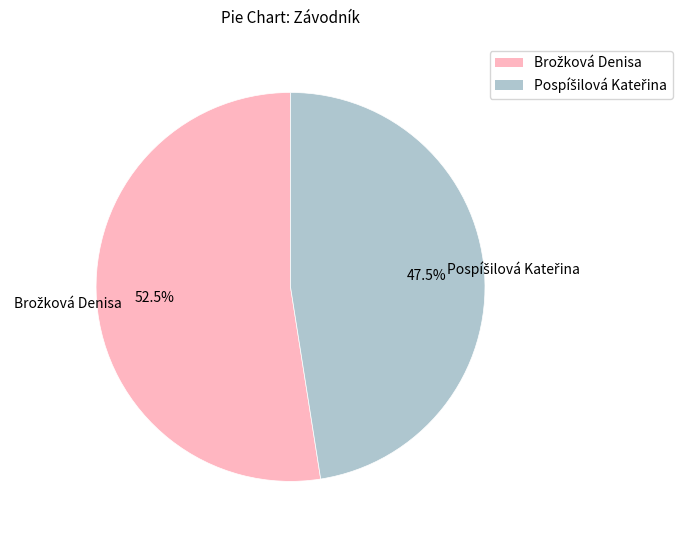

How many segments does this pie chart have?

2